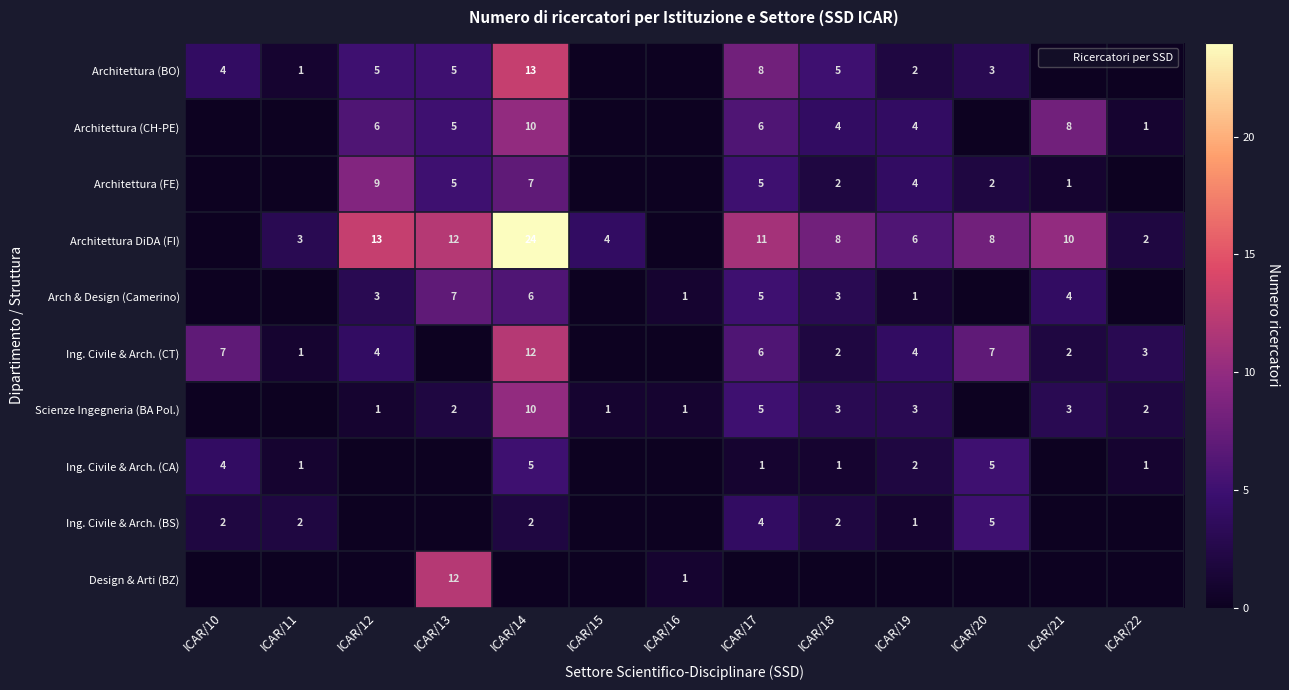

Is the value of Ing. Civile & Arch. (CT) at ICAR/15 greater than the value of Architettura DiDA (FI) at ICAR/20?

No